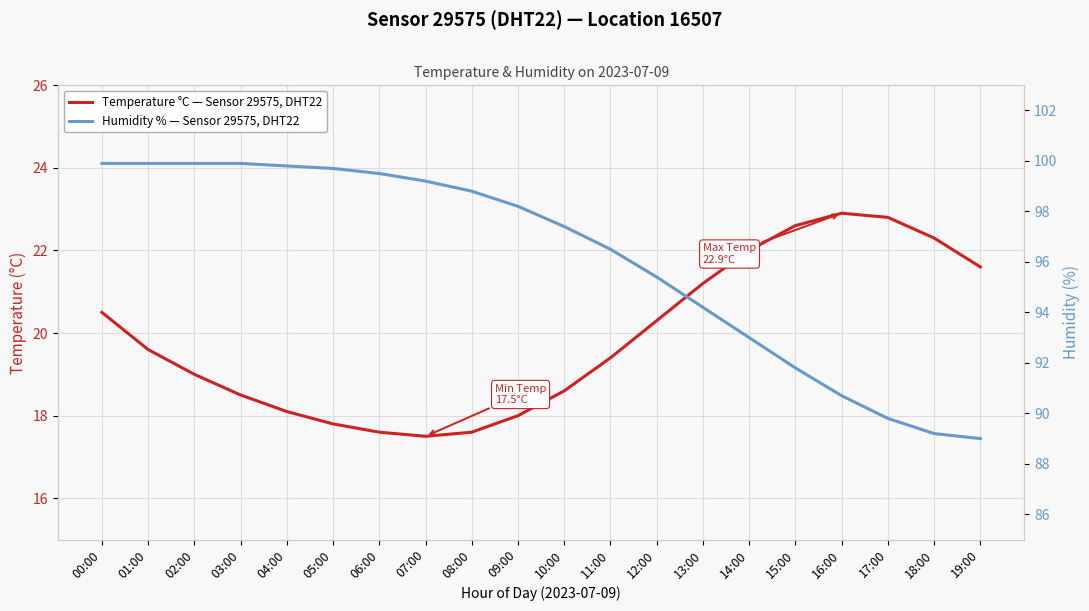

What is the average value of the Humidity % — Sensor 29575, DHT22 series?

96.1